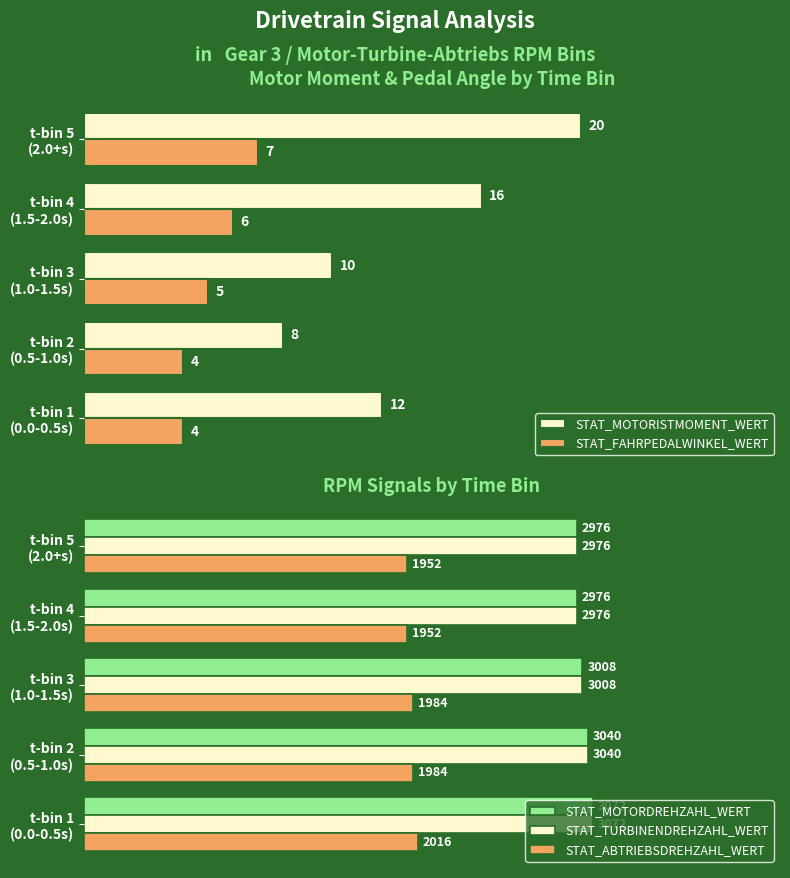

Rank the series at t-bin 1 (0.0-0.5s) from lowest to highest value.

STAT_FAHRPEDALWINKEL_WERT, STAT_MOTORISTMOMENT_WERT, STAT_ABTRIEBSDREHZAHL_WERT, STAT_MOTORDREHZAHL_WERT, STAT_TURBINENDREHZAHL_WERT